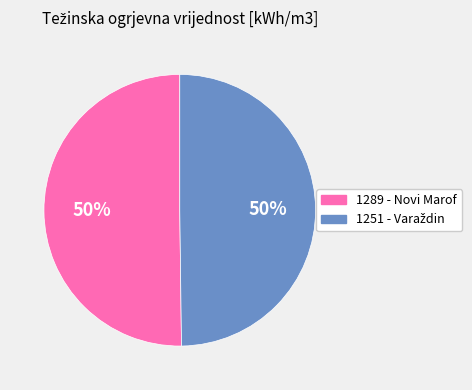

The 1289 - Novi Marof slice represents 57% of the pie. True or false?

False